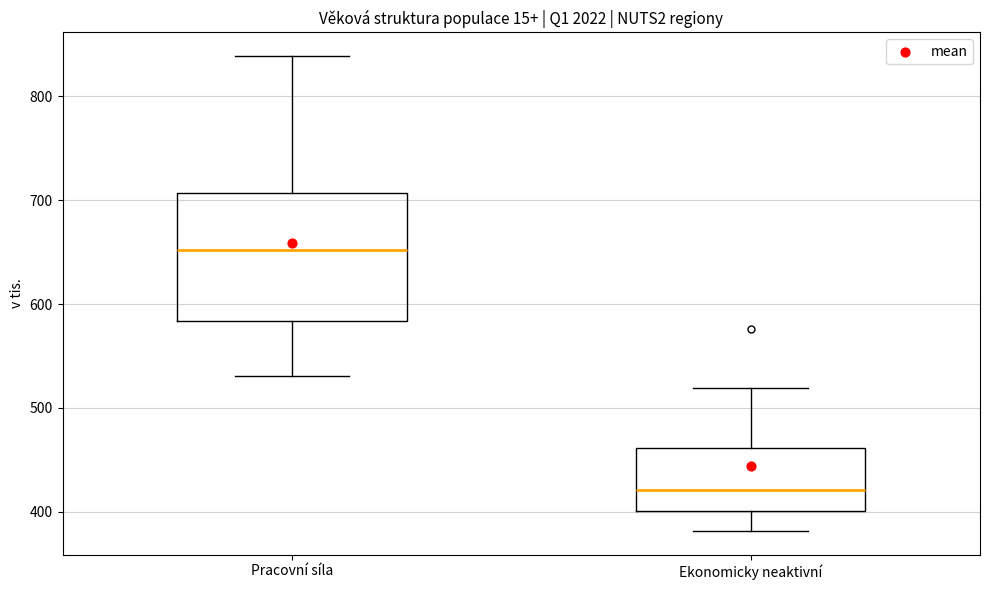

Which box is the tallest, from its lower edge to its upper edge?

Pracovní síla